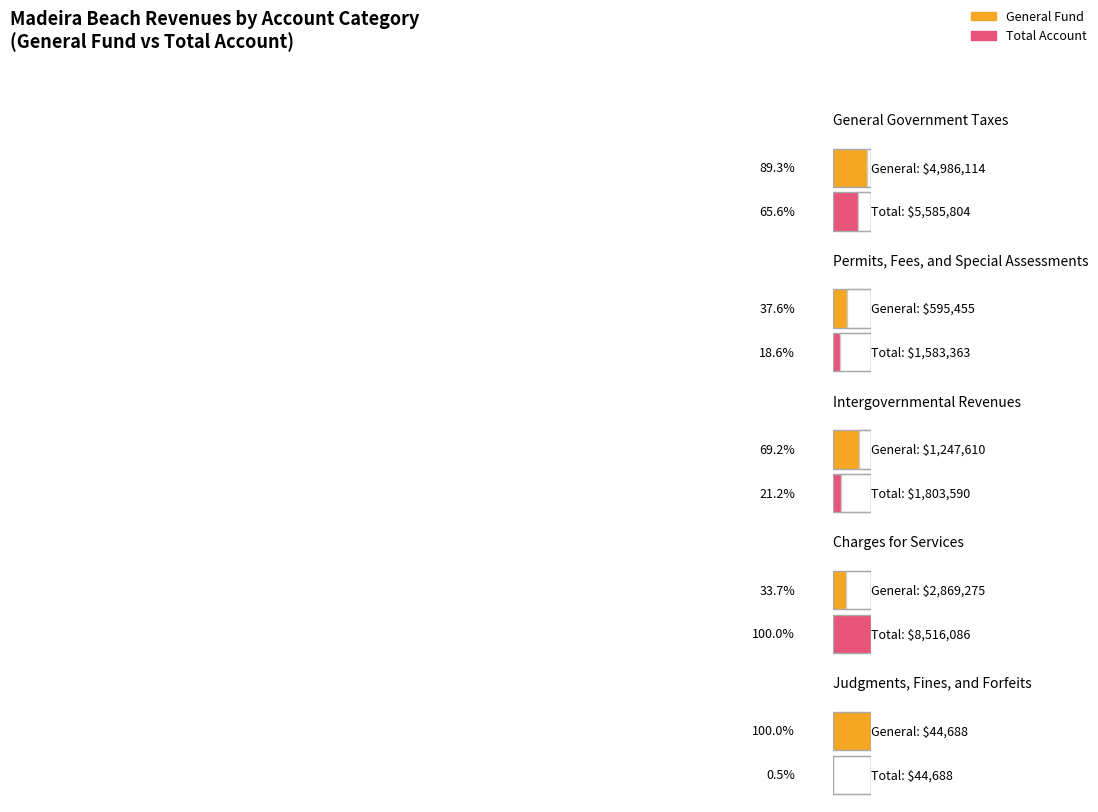

What is the label of the 3rd bar from the right?

Intergovernmental Revenues